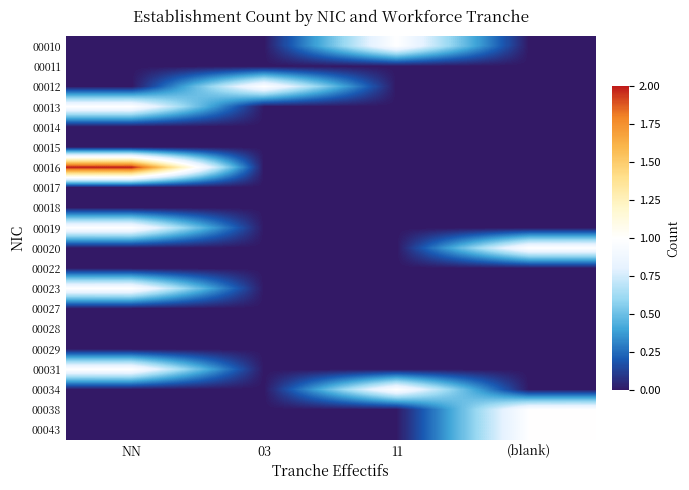

Reading left to right, transcribe all the data shown in this chart.

00010: NN=0	03=0	11=1	(blank)=0
00011: NN=0	03=0	11=0	(blank)=0
00012: NN=0	03=1	11=0	(blank)=0
00013: NN=1	03=0	11=0	(blank)=0
00014: NN=0	03=0	11=0	(blank)=0
00015: NN=0	03=0	11=0	(blank)=0
00016: NN=2	03=0	11=0	(blank)=0
00017: NN=0	03=0	11=0	(blank)=0
00018: NN=0	03=0	11=0	(blank)=0
00019: NN=1	03=0	11=0	(blank)=0
00020: NN=0	03=0	11=0	(blank)=1
00022: NN=0	03=0	11=0	(blank)=0
00023: NN=1	03=0	11=0	(blank)=0
00027: NN=0	03=0	11=0	(blank)=0
00028: NN=0	03=0	11=0	(blank)=0
00029: NN=0	03=0	11=0	(blank)=0
00031: NN=1	03=0	11=0	(blank)=0
00034: NN=0	03=0	11=1	(blank)=0
00038: NN=0	03=0	11=0	(blank)=1
00043: NN=0	03=0	11=0	(blank)=1